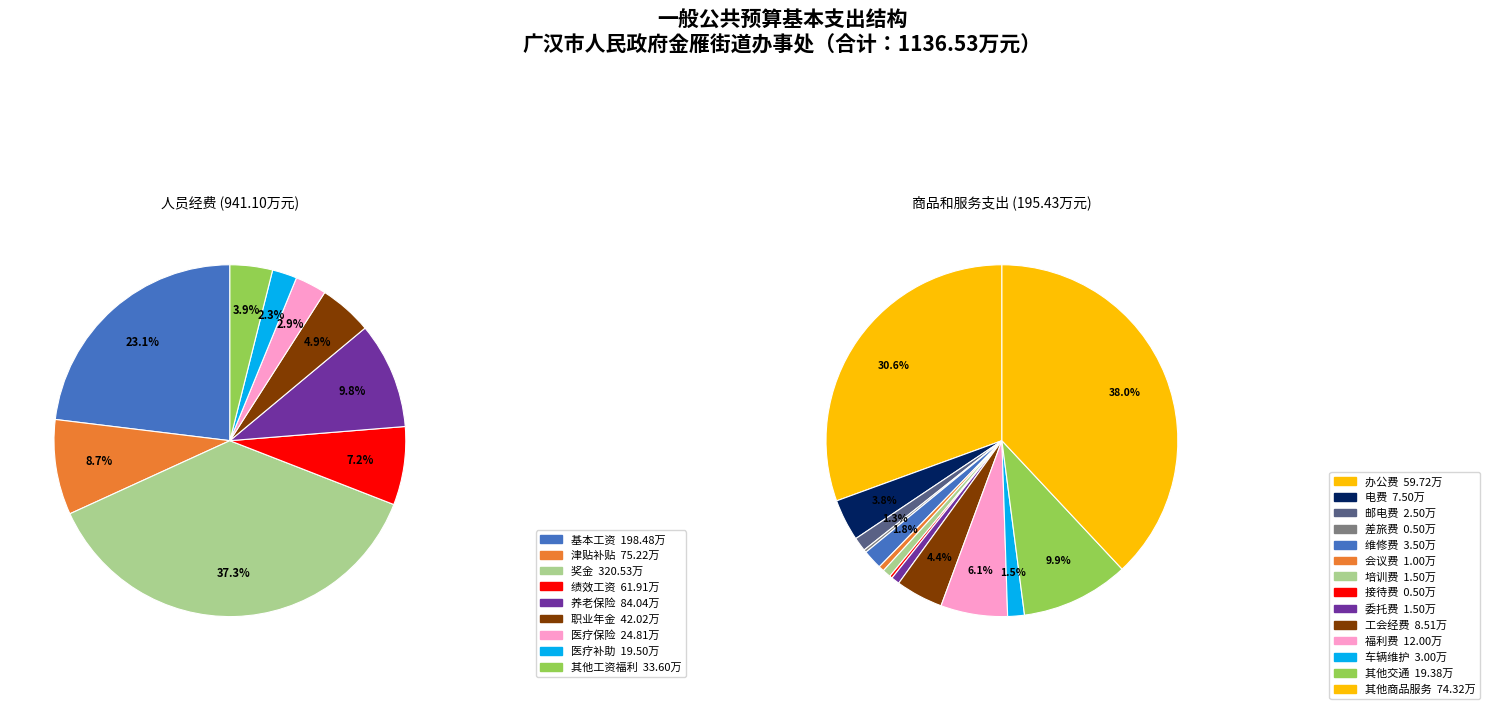

Which slice is the smallest?

差旅费